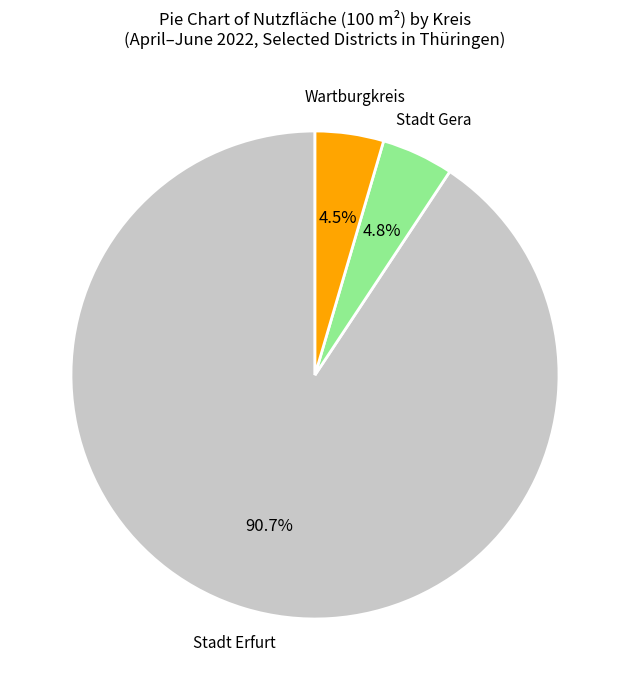

Does any single category account for the majority?

Yes